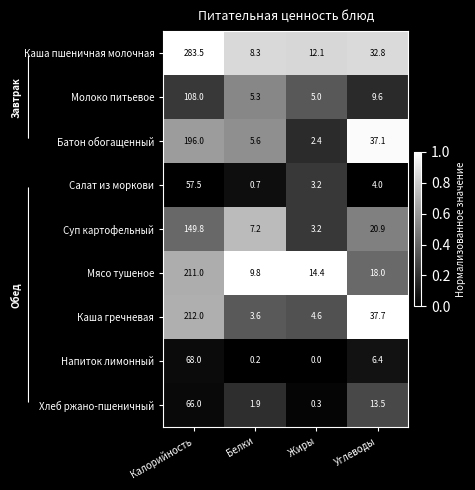

At which label does Напиток лимонный reach its peak?

Калорийность